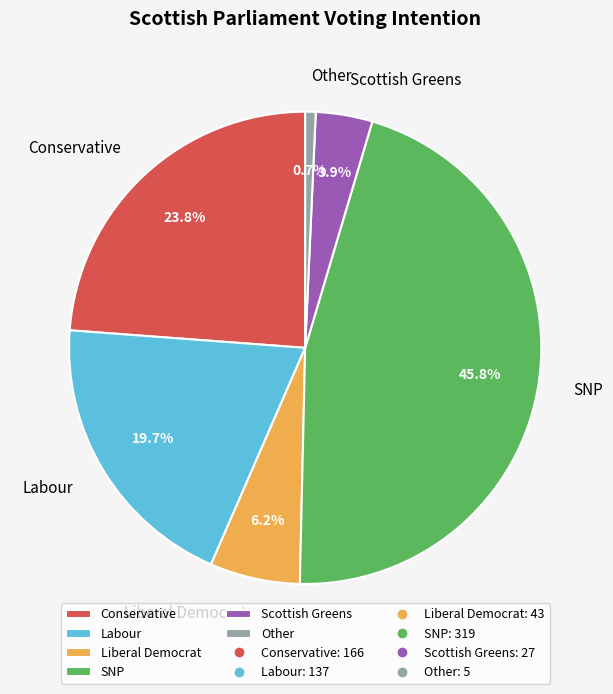

Is it true that Other is 1% of the pie?

True